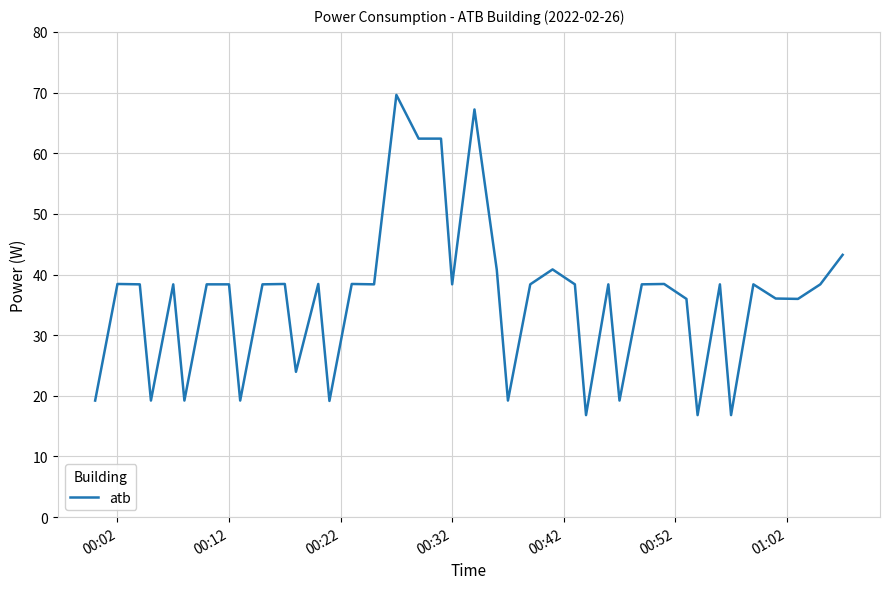

What is the difference between the maximum and minimum values?

52.8